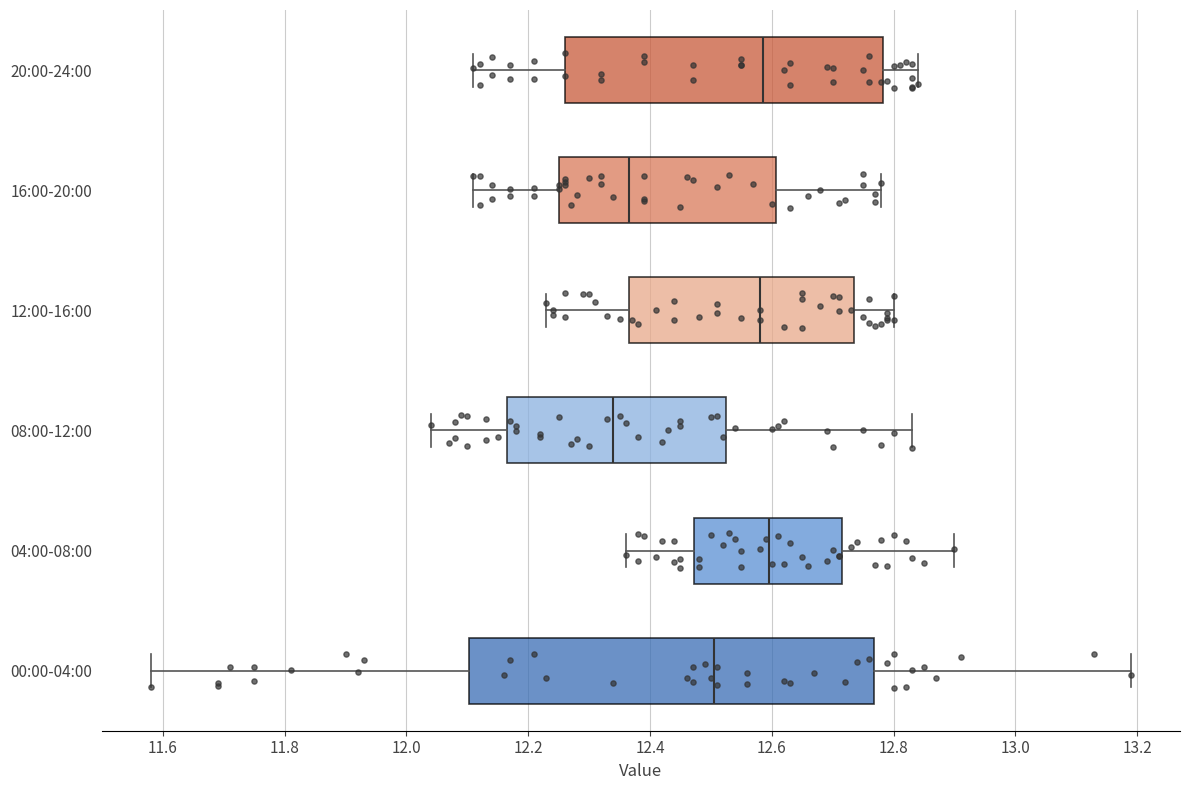

Reading bottom to top, transcribe this box plot: for each box, give where its median line is, the range the box spans, and where its two whiskers end, as read against the x-axis. The values are not printed on the chart, so give them approximately, as read against the axis.

00:00-04:00: median 12.50, box 12.10 to 12.76, whiskers 11.58 to 13.20
04:00-08:00: median 12.60, box 12.48 to 12.72, whiskers 12.36 to 12.90
08:00-12:00: median 12.34, box 12.16 to 12.52, whiskers 12.04 to 12.84
12:00-16:00: median 12.58, box 12.36 to 12.74, whiskers 12.24 to 12.80
16:00-20:00: median 12.36, box 12.26 to 12.60, whiskers 12.12 to 12.78
20:00-24:00: median 12.58, box 12.26 to 12.78, whiskers 12.12 to 12.84